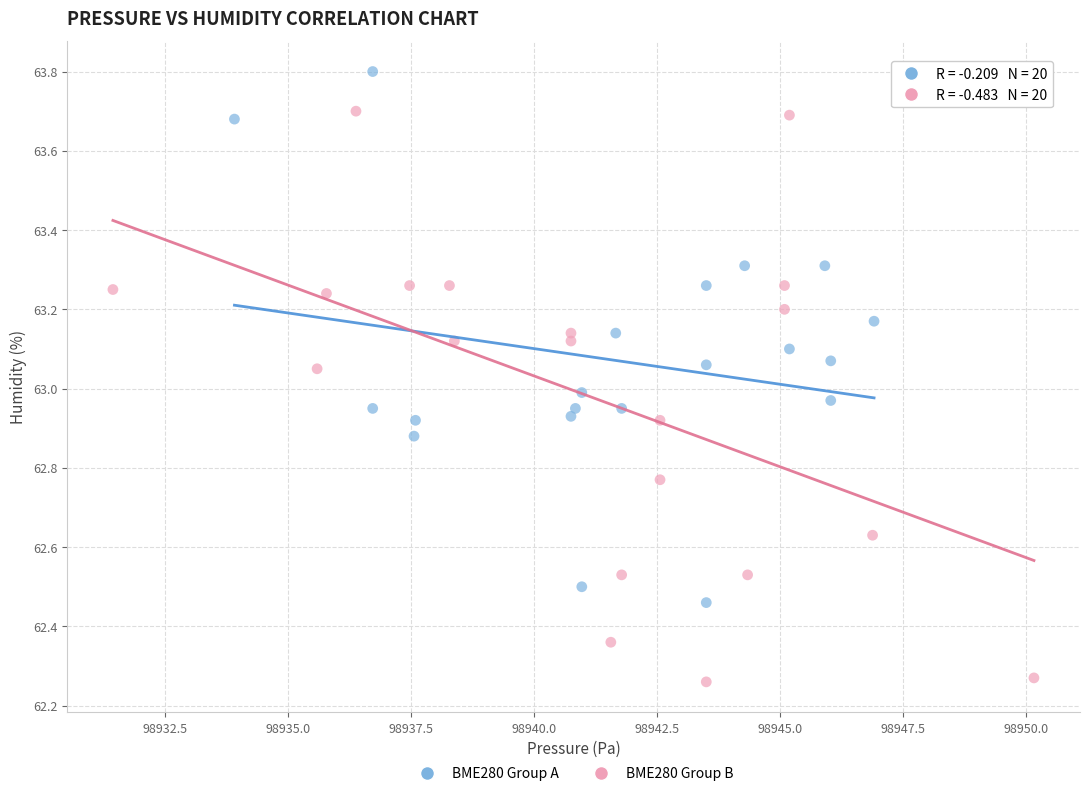

Which series has the widest spread of Y values?

BME280 Group B